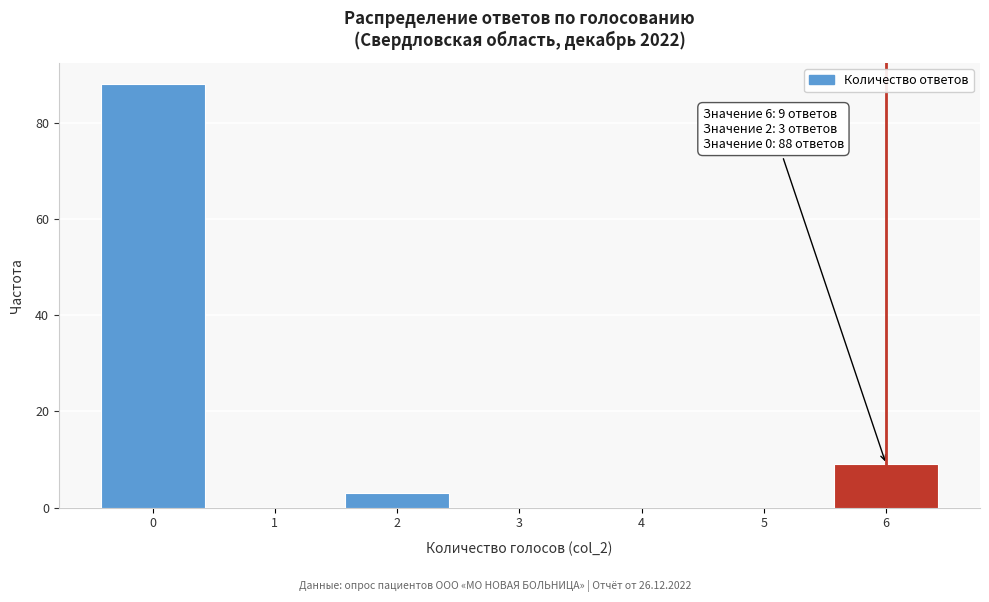

Which range on the x-axis has the tallest bar?

-0.5 to 0.5